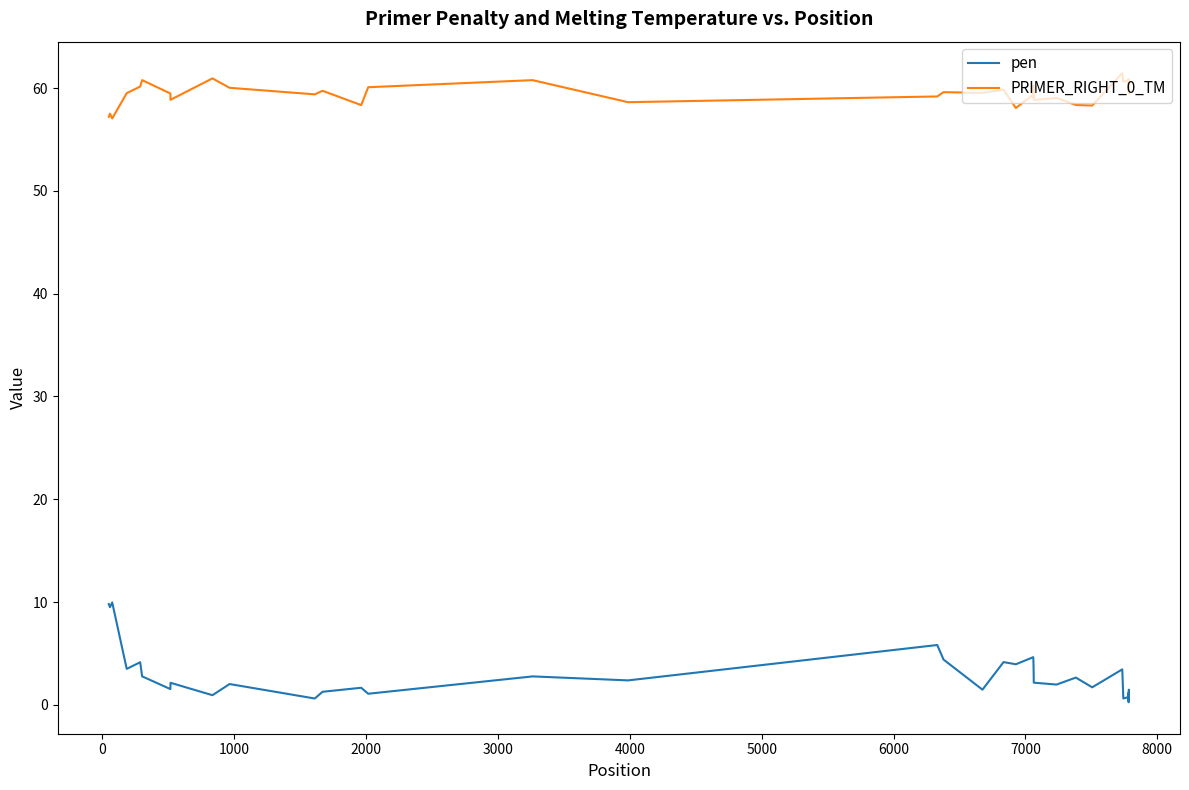

List the series in order of their peak value, highest first.

PRIMER_RIGHT_0_TM, pen